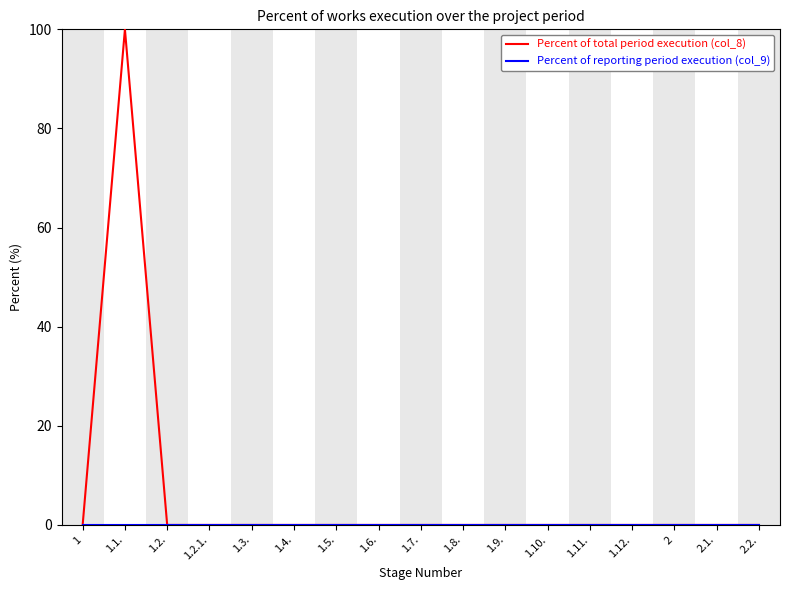

What position from the right is 2?

3